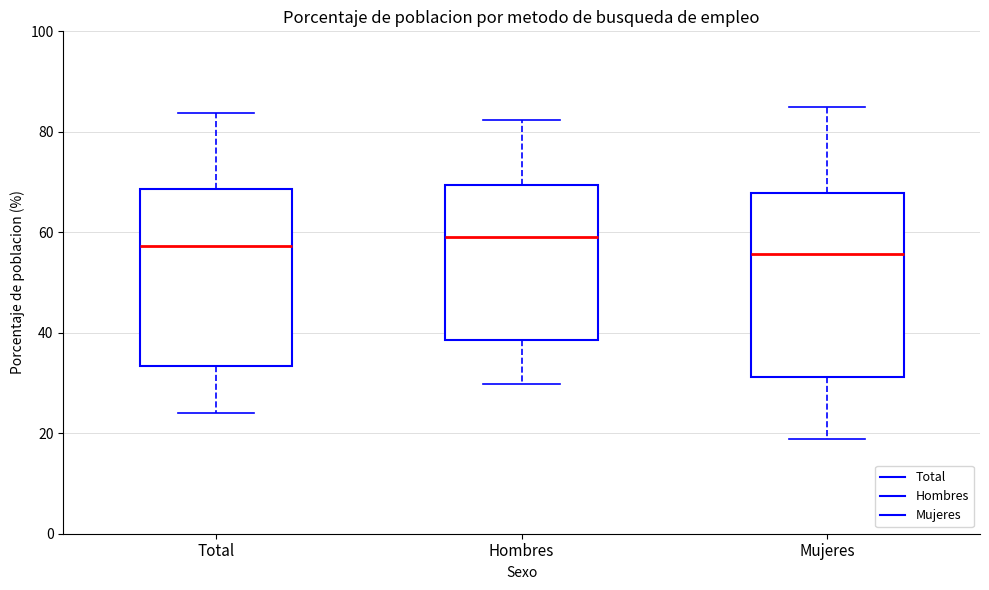

Reading left to right, transcribe this box plot: for each box, give where its median line is, the range the box spans, and where its two whiskers end, as read against the y-axis. The values are not printed on the chart, so give them approximately, as read against the axis.

Total: median 58, box 34 to 68, whiskers 24 to 84
Hombres: median 60, box 38 to 70, whiskers 30 to 82
Mujeres: median 56, box 32 to 68, whiskers 18 to 86